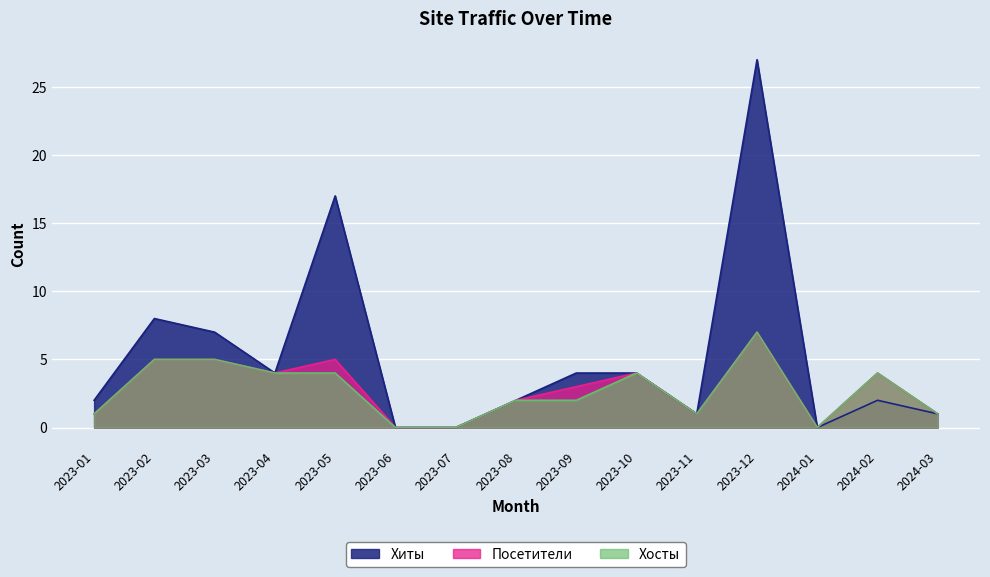

What is the label of the 13th point from the left?

2024-01